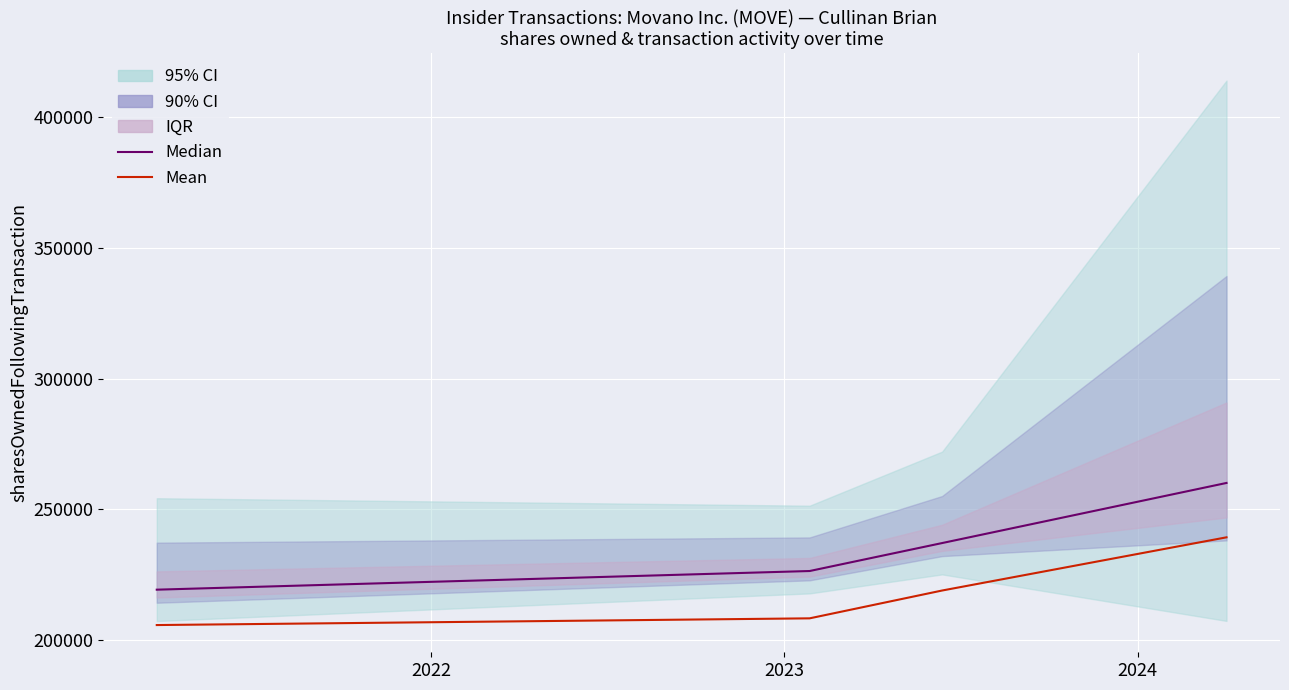

Which series has the widest spread of values?

Median